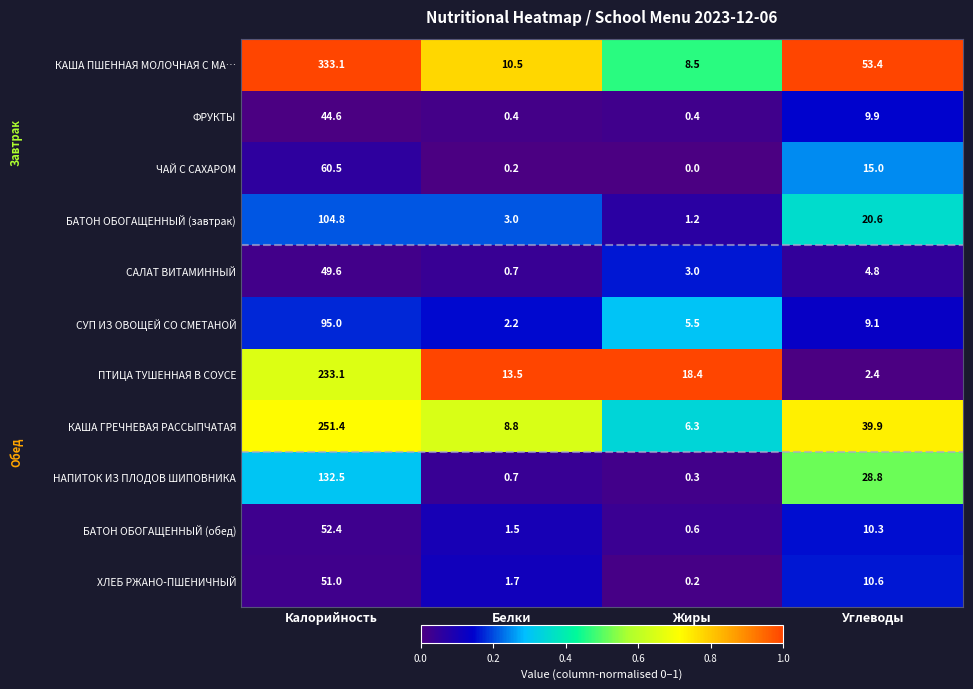

Which series has the widest spread of values?

КАША ПШЕННАЯ МОЛОЧНАЯ С МА…